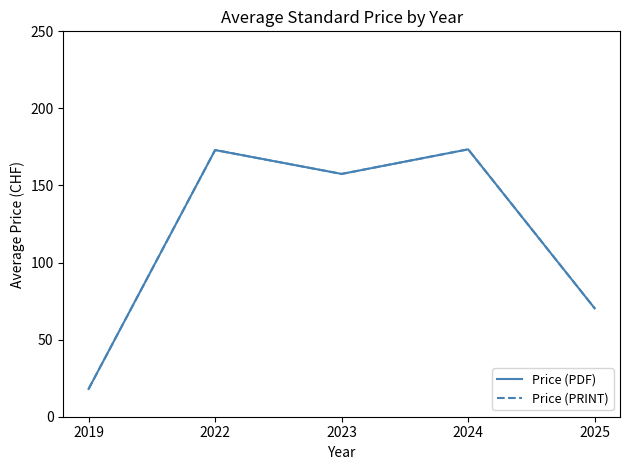

Does the chart have visible grid lines?

No